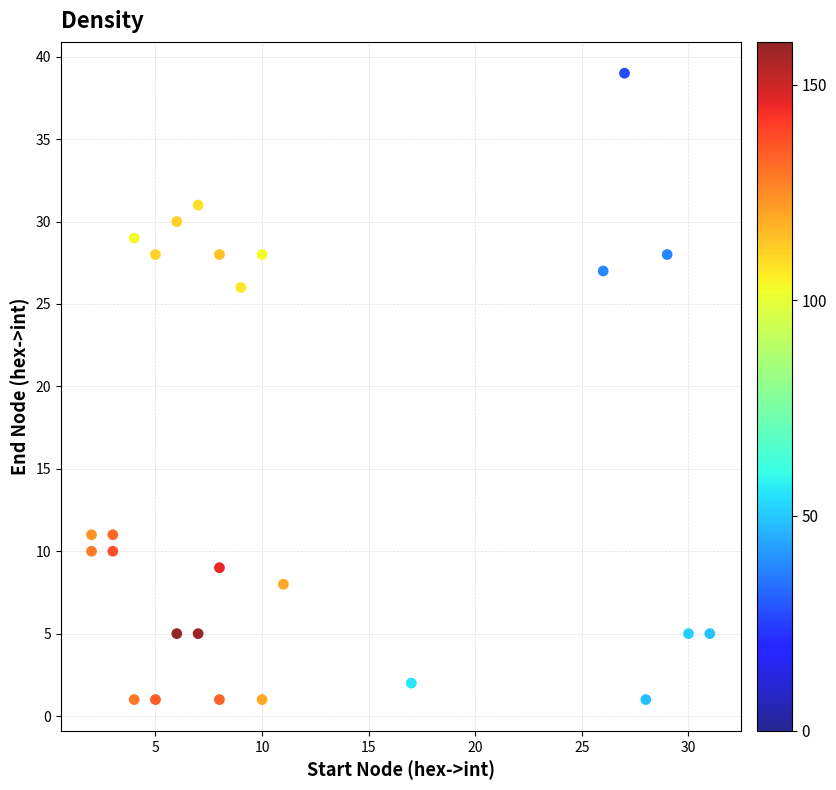

What Y value in the scatter plot is closest to 20?

26